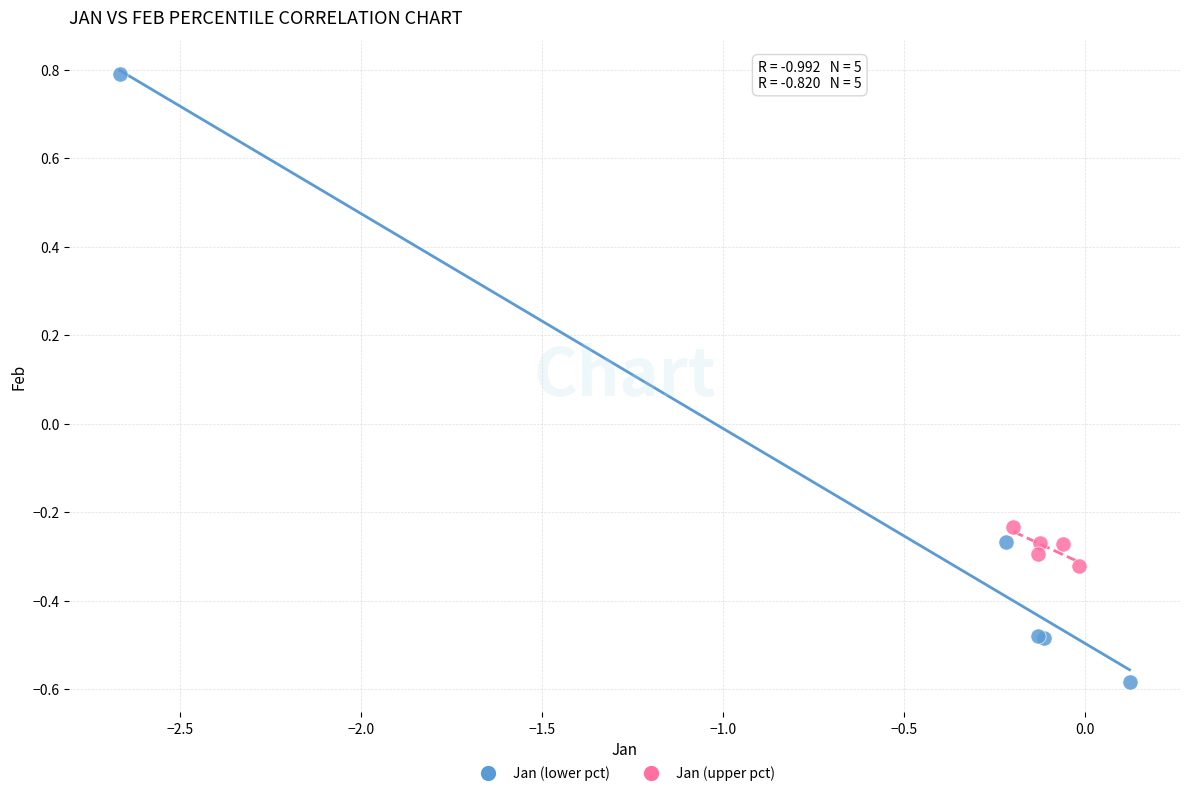

Which series has the largest Y range (max minus min)?

Jan (lower pct)